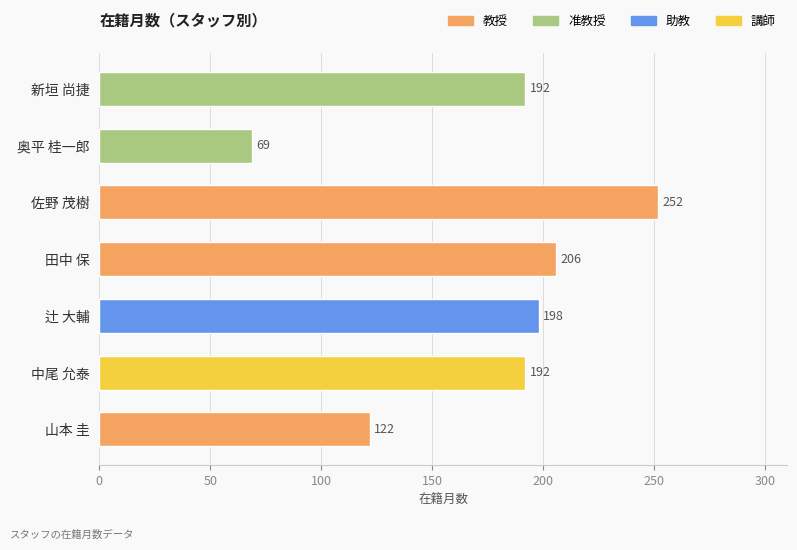

At which category does the chart reach its minimum across all series?

奥平 桂一郎